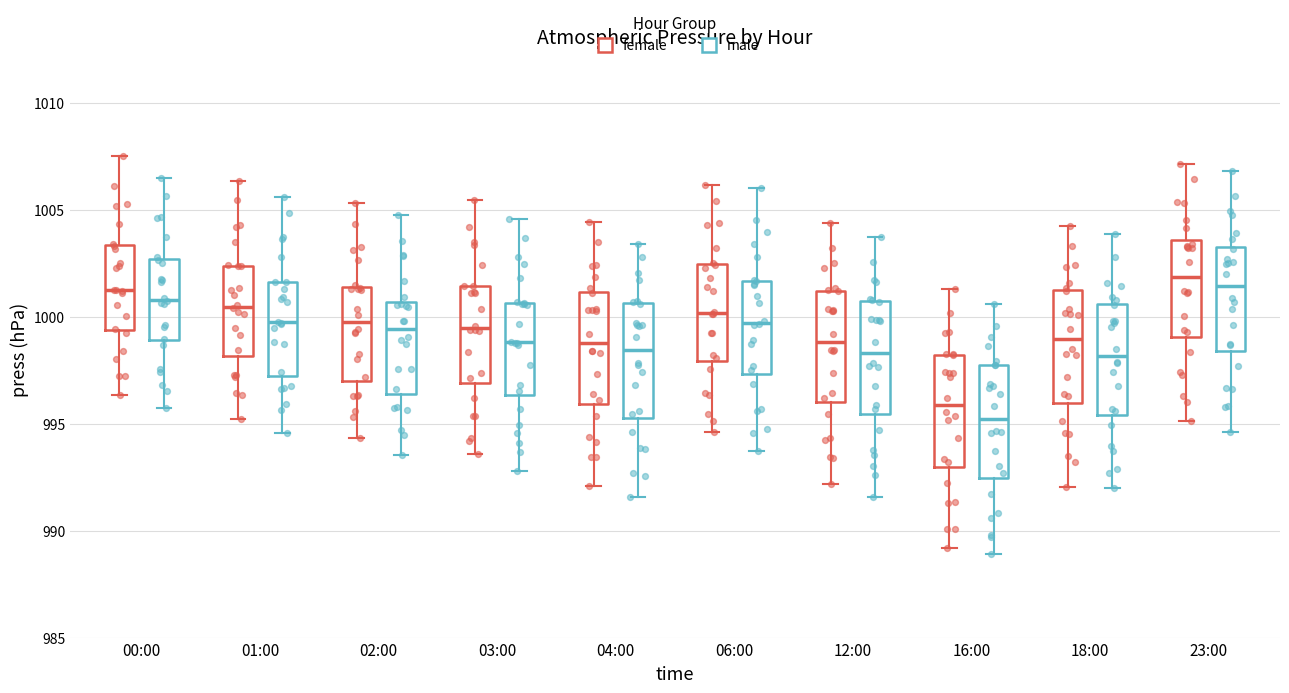

Reading left to right, read every box against the y-axis: the position of its median line, the range the box covers, and the ends of its whiskers. The values are not printed on the chart, so give them approximately, as read against the axis.

00:00 (female): median 1001.5, box 999.5 to 1003.5, whiskers 996.5 to 1007.5
00:00 (male): median 1001.0, box 999.0 to 1002.5, whiskers 995.5 to 1006.5
01:00 (female): median 1000.5, box 998.0 to 1002.5, whiskers 995.0 to 1006.5
01:00 (male): median 999.5, box 997.0 to 1001.5, whiskers 994.5 to 1005.5
02:00 (female): median 1000.0, box 997.0 to 1001.5, whiskers 994.5 to 1005.5
02:00 (male): median 999.5, box 996.5 to 1000.5, whiskers 993.5 to 1004.5
03:00 (female): median 999.5, box 997.0 to 1001.5, whiskers 993.5 to 1005.5
03:00 (male): median 999.0, box 996.5 to 1000.5, whiskers 993.0 to 1004.5
04:00 (female): median 999.0, box 996.0 to 1001.0, whiskers 992.0 to 1004.5
04:00 (male): median 998.5, box 995.5 to 1000.5, whiskers 991.5 to 1003.5
06:00 (female): median 1000.0, box 998.0 to 1002.5, whiskers 994.5 to 1006.0
06:00 (male): median 999.5, box 997.5 to 1001.5, whiskers 993.5 to 1006.0
12:00 (female): median 999.0, box 996.0 to 1001.0, whiskers 992.0 to 1004.5
12:00 (male): median 998.5, box 995.5 to 1000.5, whiskers 991.5 to 1003.5
16:00 (female): median 996.0, box 993.0 to 998.0, whiskers 989.0 to 1001.5
16:00 (male): median 995.0, box 992.5 to 997.5, whiskers 989.0 to 1000.5
18:00 (female): median 999.0, box 996.0 to 1001.0, whiskers 992.0 to 1004.0
18:00 (male): median 998.0, box 995.5 to 1000.5, whiskers 992.0 to 1004.0
23:00 (female): median 1002.0, box 999.0 to 1003.5, whiskers 995.0 to 1007.0
23:00 (male): median 1001.5, box 998.5 to 1003.5, whiskers 994.5 to 1007.0